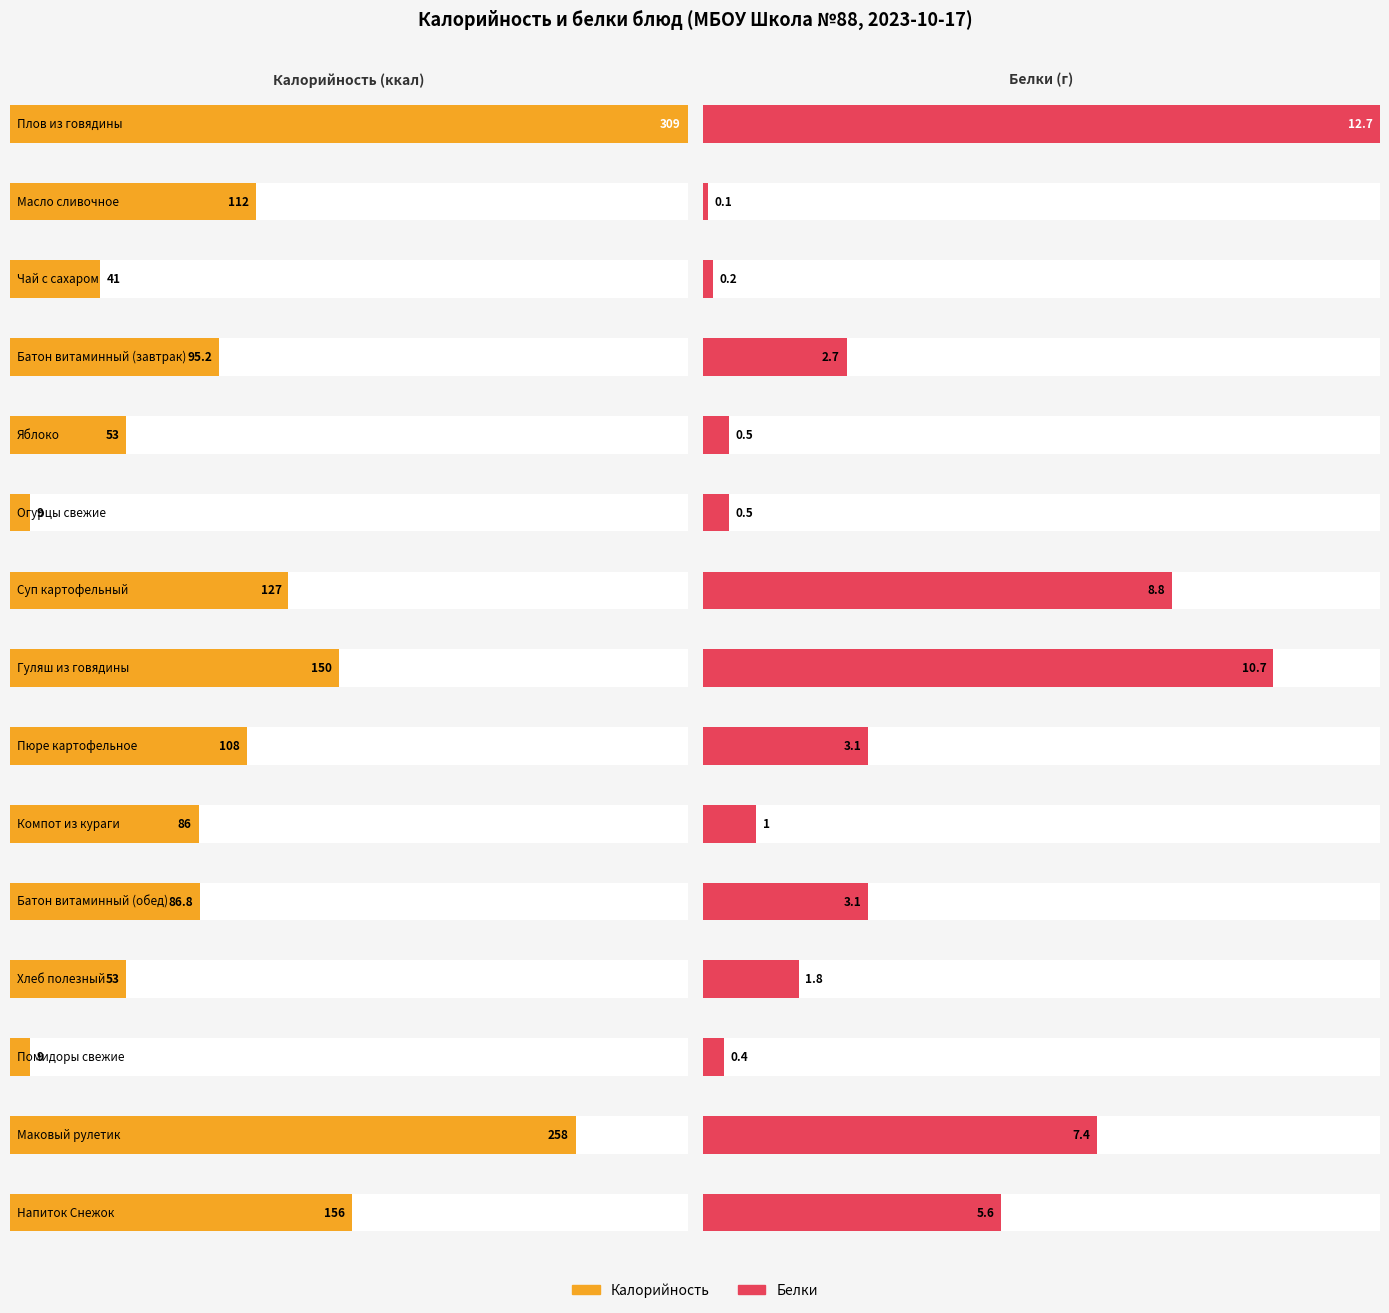

Reading left to right, transcribe all the data shown in this chart.

Калорийность: Плов из говядины=309.0	Масло сливочное=112.0	Чай с сахаром=41.0	Батон витаминный (завтрак)=95.2	Яблоко=53.0	Огурцы свежие=9.0	Суп картофельный=127.0	Гуляш из говядины=150.0	Пюре картофельное=108.0	Компот из кураги=86.0	Батон витаминный (обед)=86.8	Хлеб полезный=53.0	Помидоры свежие=9.0	Маковый рулетик=258.0	Напиток Снежок=156.0
Белки: Плов из говядины=12.7	Масло сливочное=0.1	Чай с сахаром=0.2	Батон витаминный (завтрак)=2.7	Яблоко=0.5	Огурцы свежие=0.5	Суп картофельный=8.8	Гуляш из говядины=10.7	Пюре картофельное=3.1	Компот из кураги=1.0	Батон витаминный (обед)=3.1	Хлеб полезный=1.8	Помидоры свежие=0.4	Маковый рулетик=7.4	Напиток Снежок=5.6